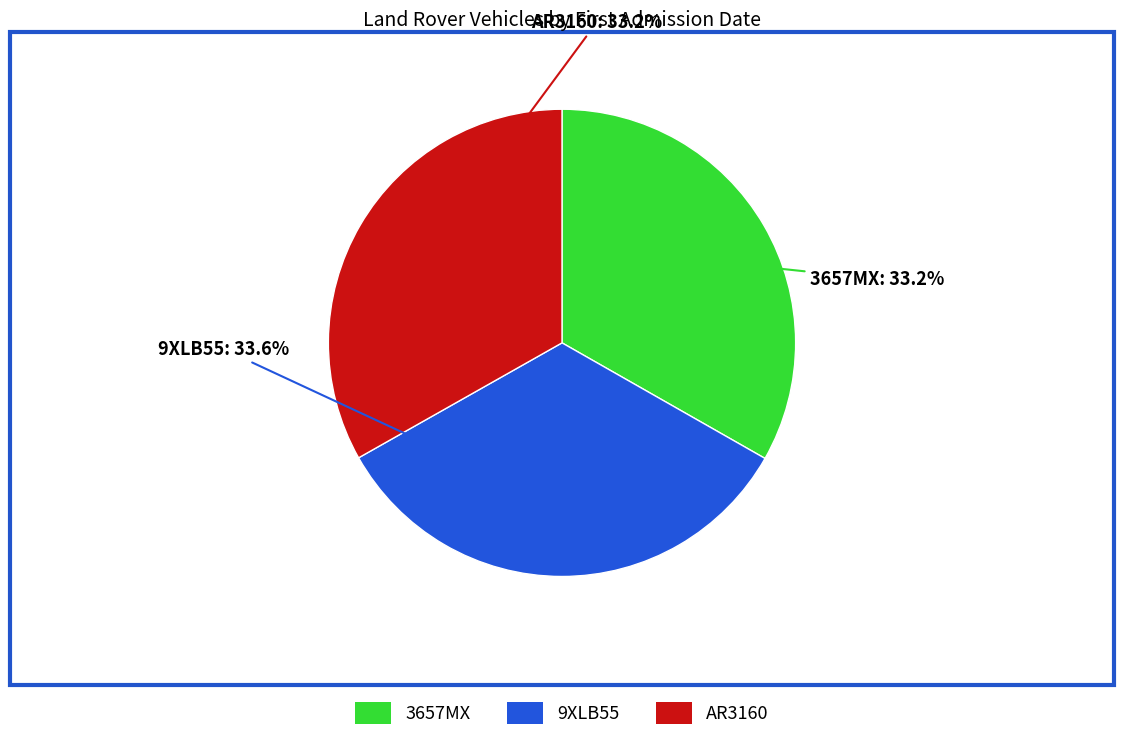

What percentage is the 3657MX slice, to the nearest percent?

33%